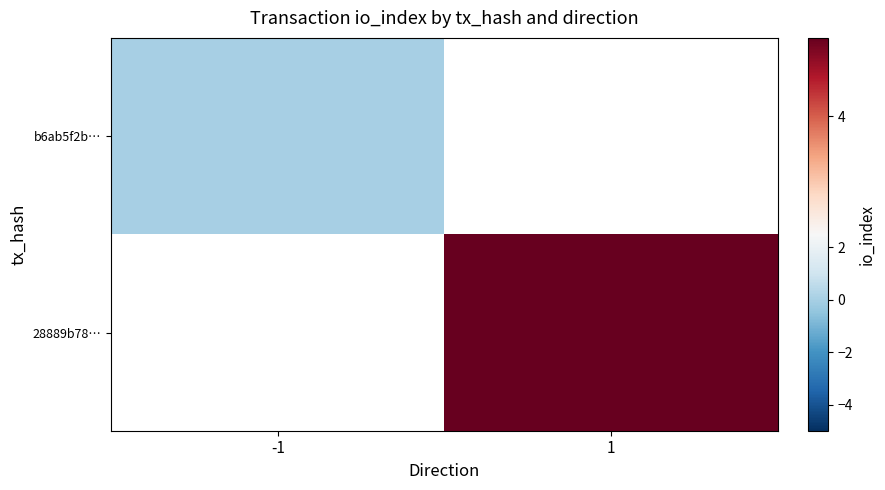

The value of b6ab5f2b… at -1 is 0.0. True or false?

True